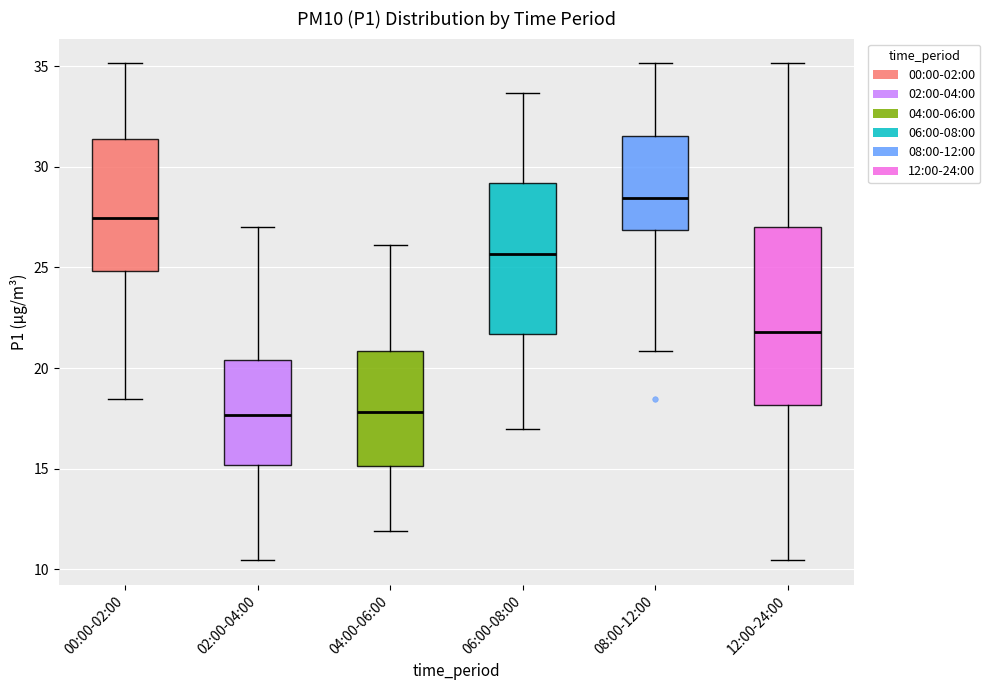

Reading left to right, transcribe this box plot: for each box, give where its median line is, the range the box spans, and where its two whiskers end, as read against the y-axis. The values are not printed on the chart, so give them approximately, as read against the axis.

00:00-02:00: median 27.5, box 25.0 to 31.5, whiskers 18.5 to 35.0
02:00-04:00: median 17.5, box 15.0 to 20.5, whiskers 10.5 to 27.0
04:00-06:00: median 18.0, box 15.0 to 21.0, whiskers 12.0 to 26.0
06:00-08:00: median 25.5, box 21.5 to 29.0, whiskers 17.0 to 33.5
08:00-12:00: median 28.5, box 27.0 to 31.5, whiskers 21.0 to 35.0
12:00-24:00: median 22.0, box 18.0 to 27.0, whiskers 10.5 to 35.0